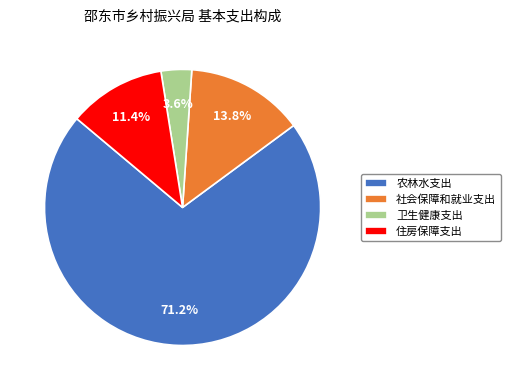

Does 卫生健康支出 account for over 50% of the chart?

No